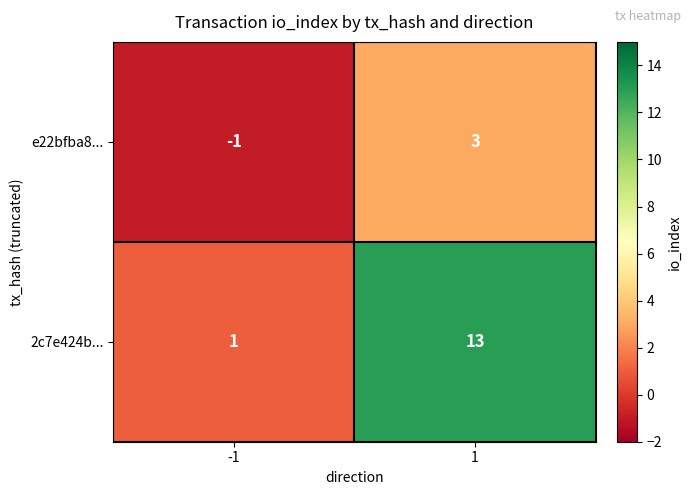

The value of 2c7e424b... at -1 is 1. True or false?

True